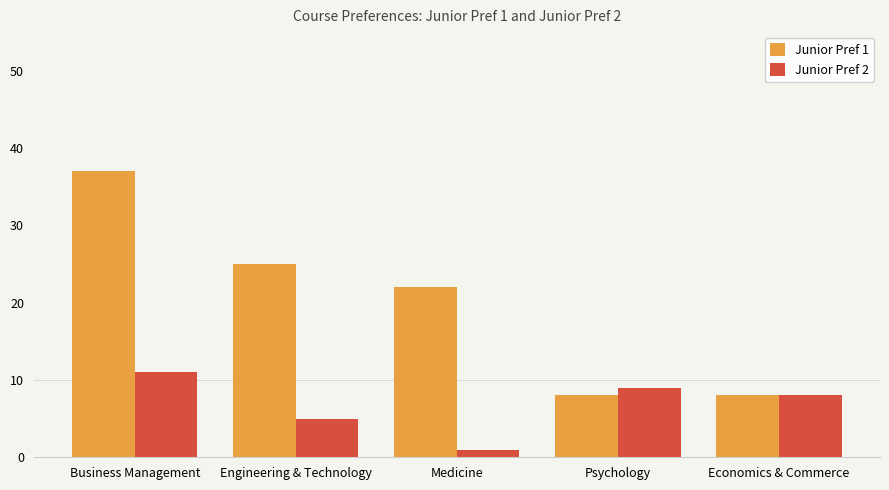

What are all the series names shown in the legend?

Junior Pref 1, Junior Pref 2